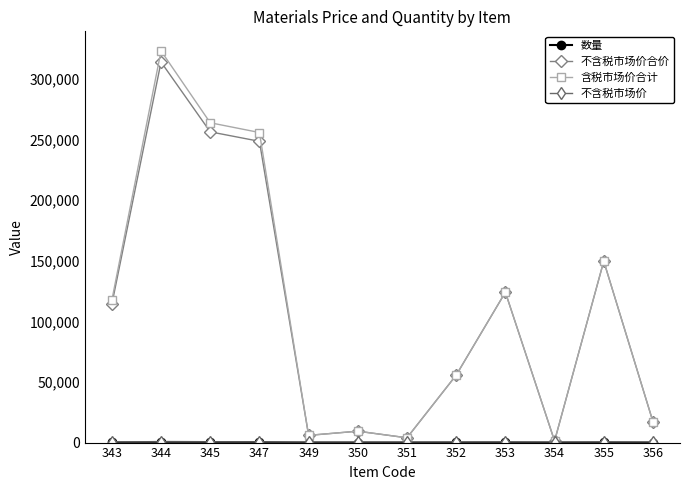

Does the chart have visible grid lines?

No